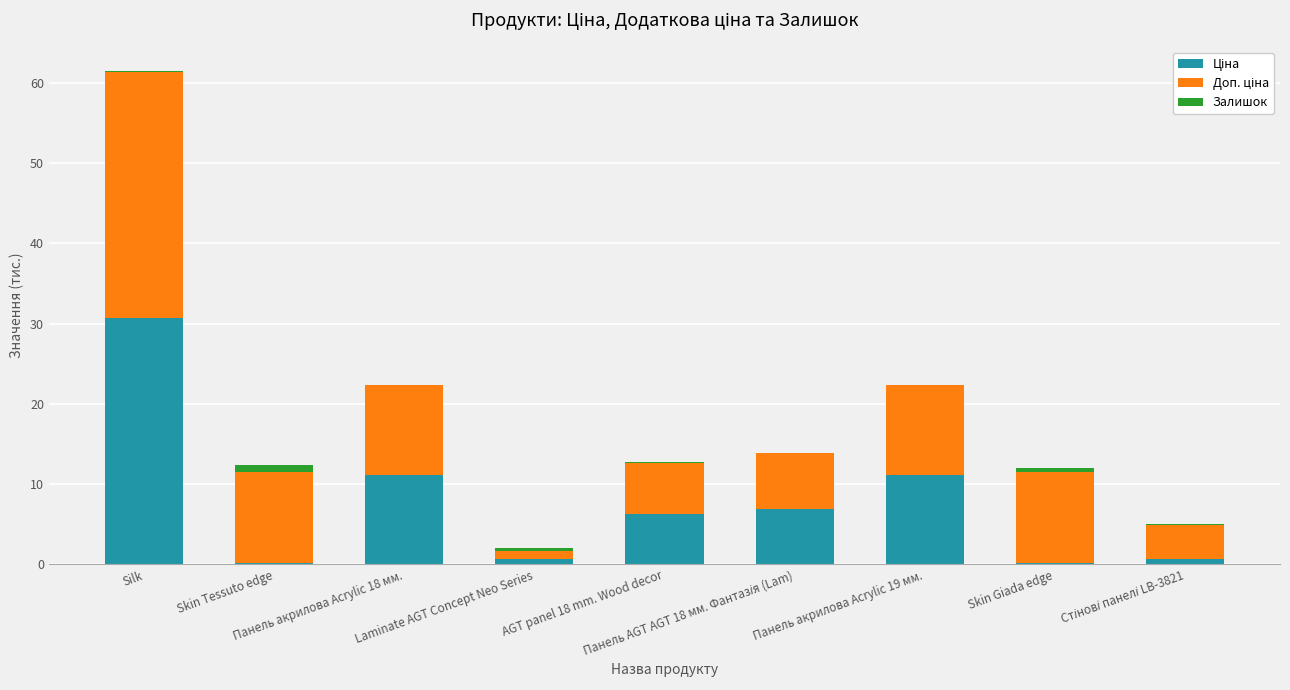

Rank the categories by Доп. ціна value from lowest to highest.

Laminate AGT Concept Neo Series, Стінові панелі LB-3821, AGT panel 18 mm. Wood decor, Панель AGT AGT 18 мм. Фантазія (Lam), Панель акрилова Acrylic 18 мм., Панель акрилова Acrylic 19 мм., Skin Tessuto edge, Skin Giada edge, Silk